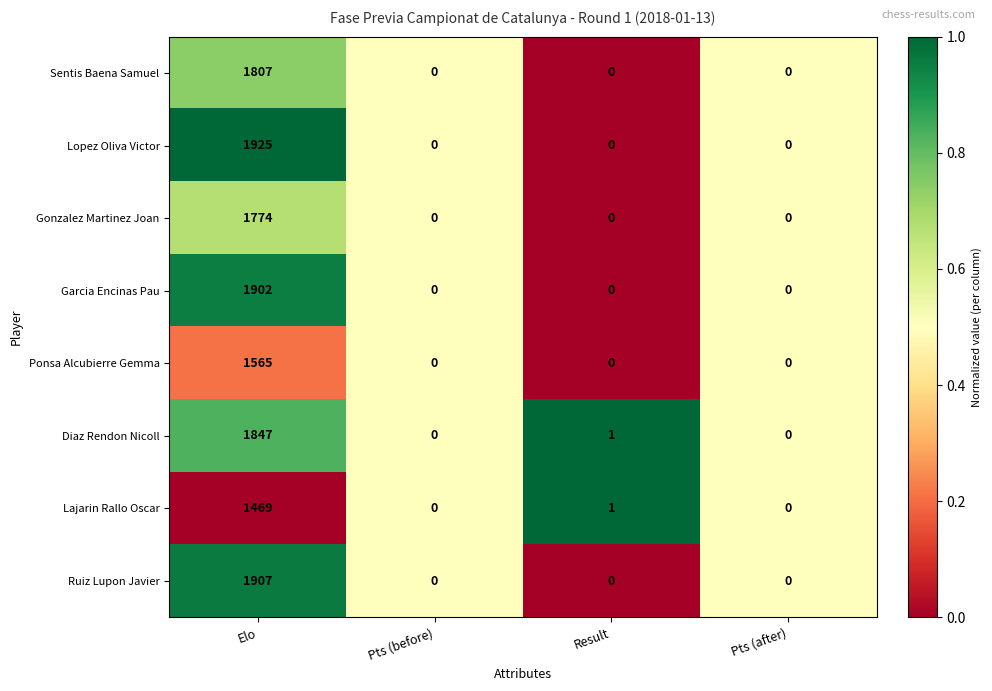

Which series has the widest spread of values?

Lopez Oliva Victor